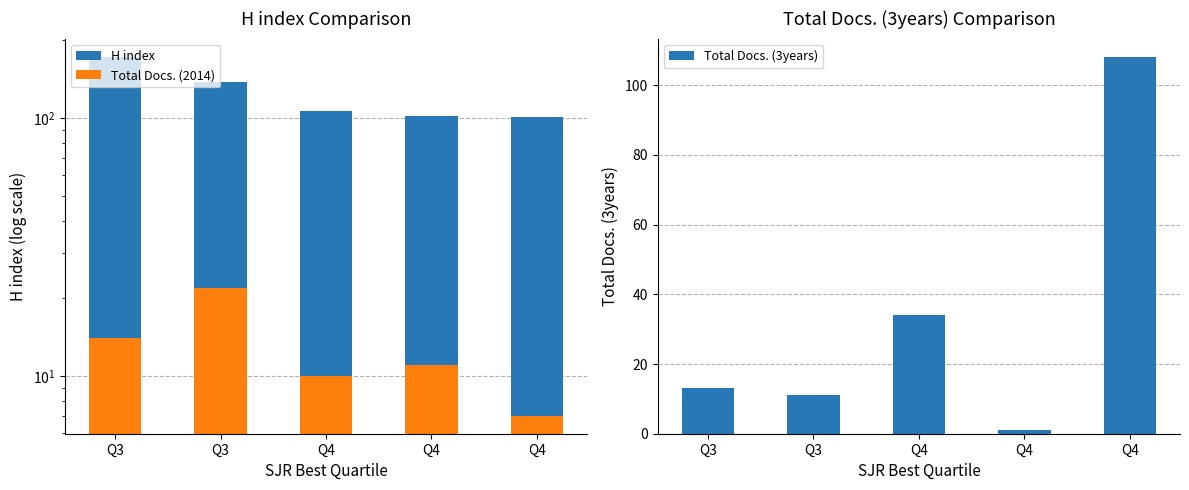

How many groups of bars are there?

5